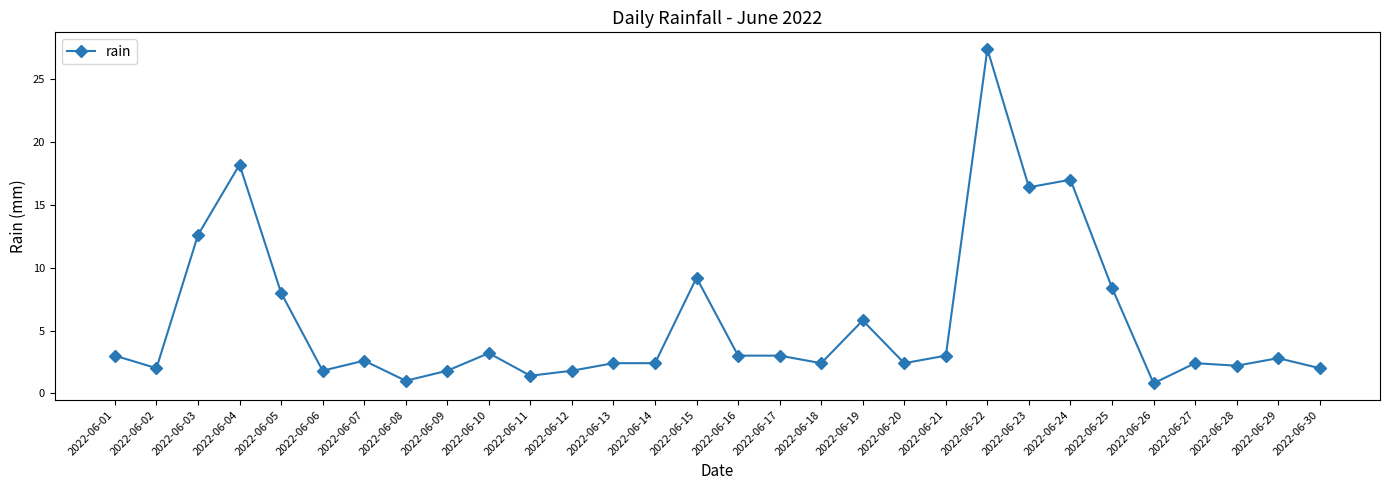

What is the difference between the values at 2022-06-22 and 2022-06-16?

24.4